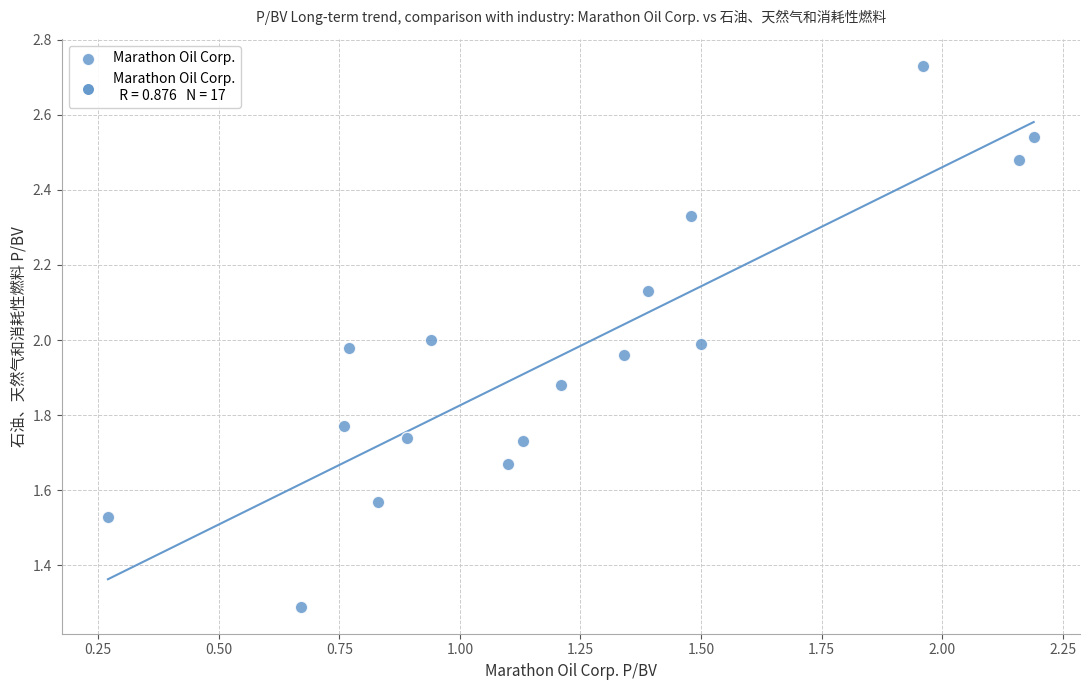

What is the range of Y values (max minus min)?

1.4